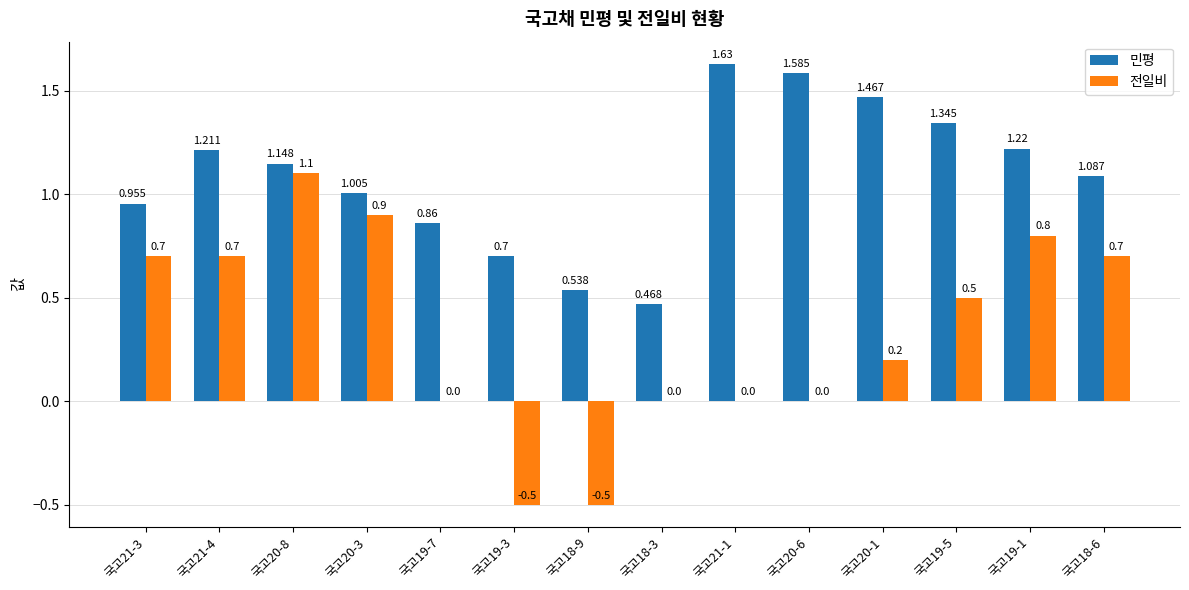

Is the value of 민평 at 국고21-3 greater than the value of 전일비 at 국고20-1?

Yes